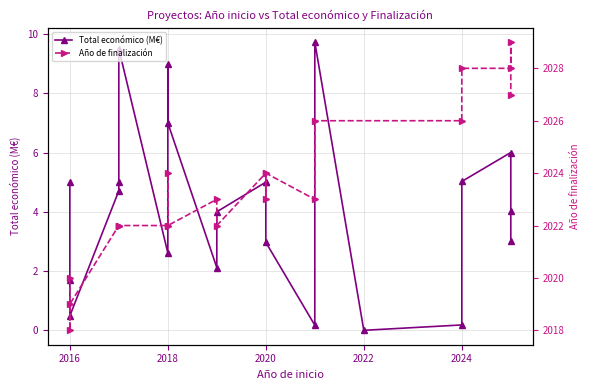

Where is the data nearest to the value 4?

2019